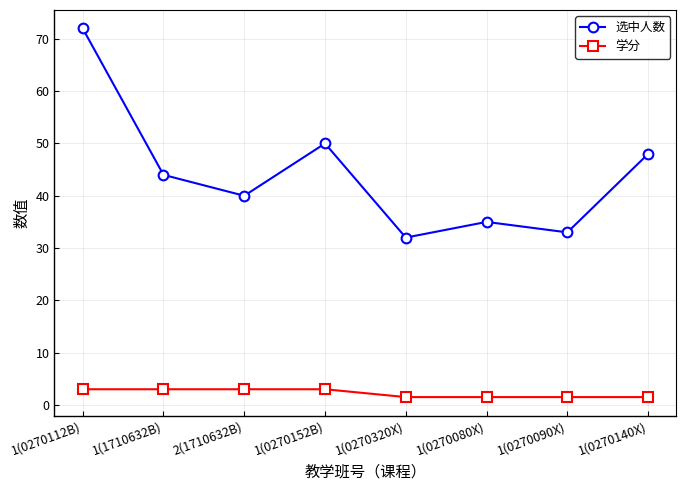

Reading right to left, what are all the values shown in this chart?

选中人数: 48.0	33.0	35.0	32.0	50.0	40.0	44.0	72.0
学分: 1.5	1.5	1.5	1.5	3.0	3.0	3.0	3.0